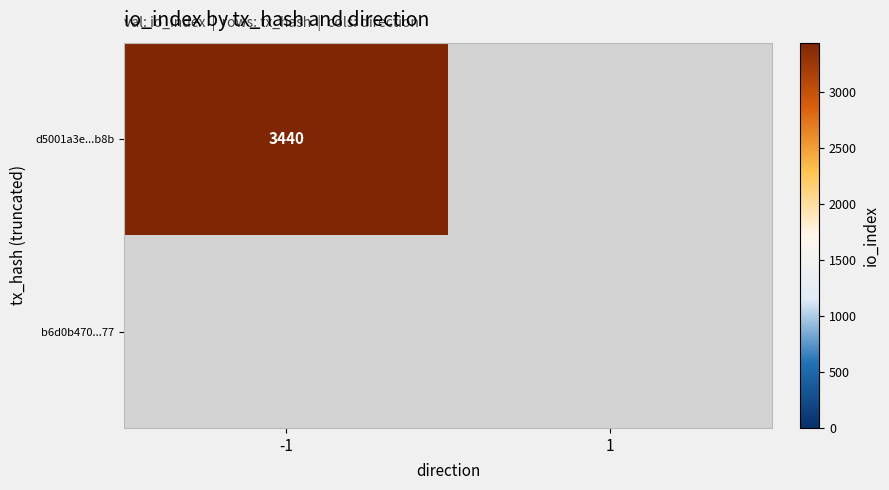

Is it true that d5001a3e...b8b equals 3440 at -1?

True